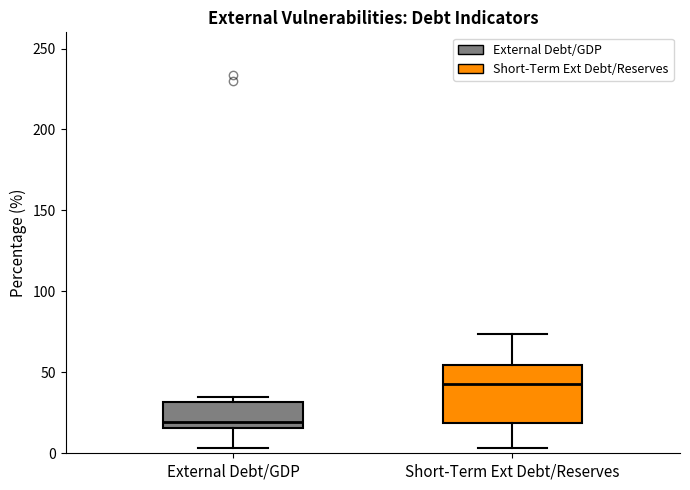

Which box's median line is the highest?

Short-Term Ext Debt/Reserves